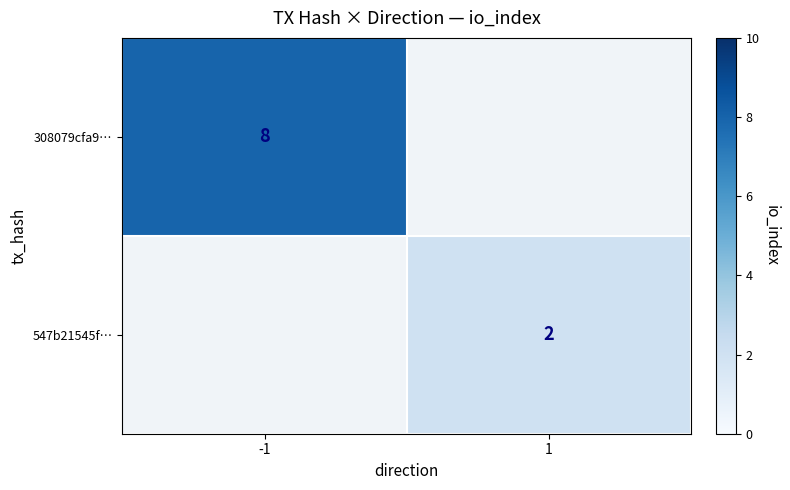

The value of 308079cfa9… at -1 is 8. True or false?

True